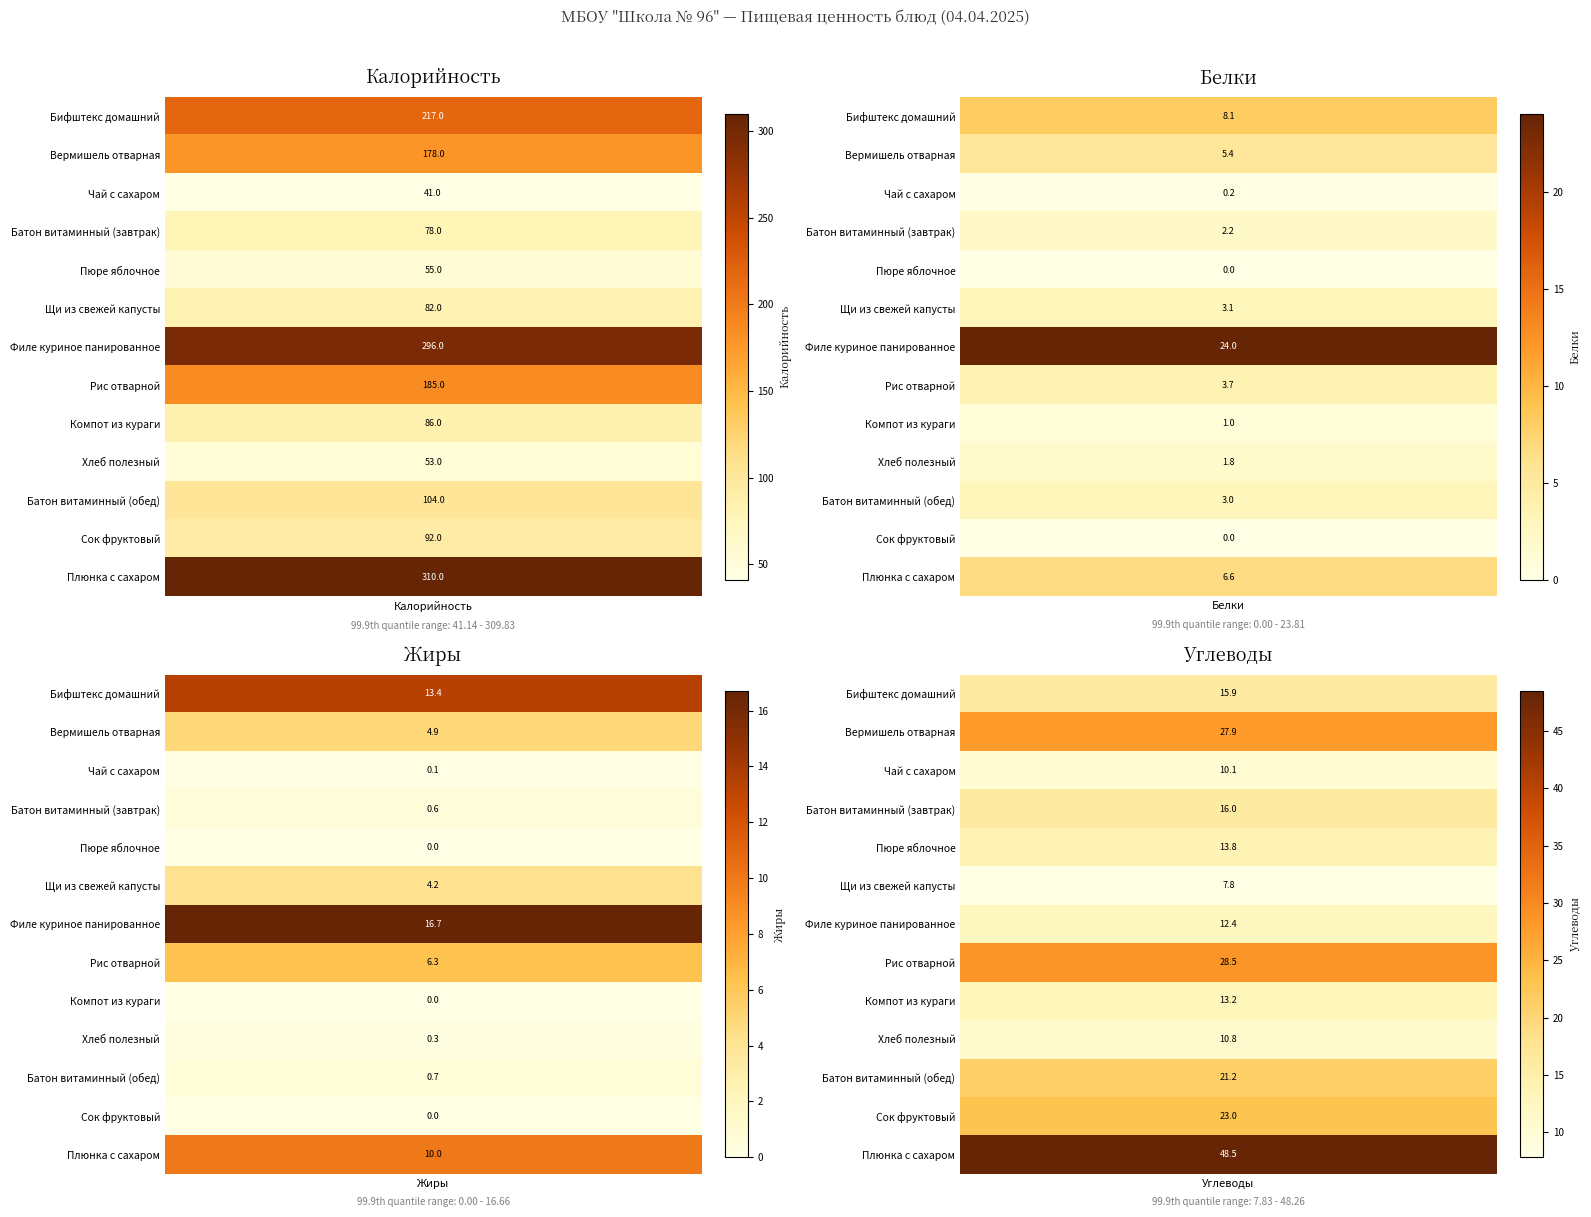

Reading left to right, what are all the values shown in this chart?

Бифштекс домашний: Калорийность=217.0	Белки=8.1	Жиры=13.4	Углеводы=15.9
Вермишель отварная: Калорийность=178.0	Белки=5.4	Жиры=4.9	Углеводы=27.9
Чай с сахаром: Калорийность=41.0	Белки=0.2	Жиры=0.1	Углеводы=10.1
Батон витаминный (завтрак): Калорийность=78.0	Белки=2.2	Жиры=0.6	Углеводы=16.0
Пюре яблочное: Калорийность=55.0	Белки=0.0	Жиры=0.0	Углеводы=13.8
Щи из свежей капусты: Калорийность=82.0	Белки=3.1	Жиры=4.2	Углеводы=7.8
Филе куриное панированное: Калорийность=296.0	Белки=24.0	Жиры=16.7	Углеводы=12.4
Рис отварной: Калорийность=185.0	Белки=3.7	Жиры=6.3	Углеводы=28.5
Компот из кураги: Калорийность=86.0	Белки=1.0	Жиры=0.0	Углеводы=13.2
Хлеб полезный: Калорийность=53.0	Белки=1.8	Жиры=0.3	Углеводы=10.8
Батон витаминный (обед): Калорийность=104.0	Белки=3.0	Жиры=0.7	Углеводы=21.2
Сок фруктовый: Калорийность=92.0	Белки=0.0	Жиры=0.0	Углеводы=23.0
Плюнка с сахаром: Калорийность=310.0	Белки=6.6	Жиры=10.0	Углеводы=48.5